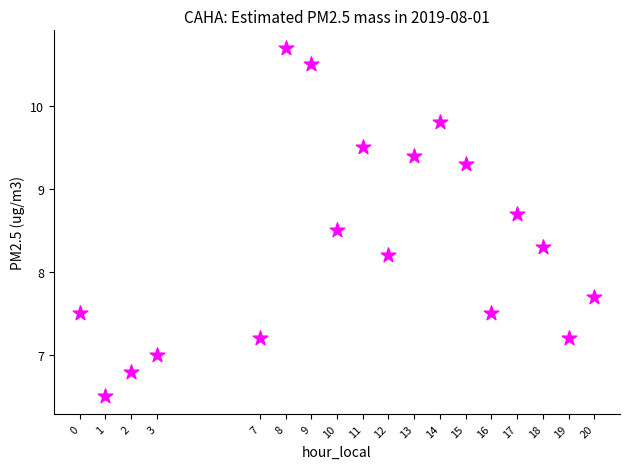

What Y value in the scatter plot is closest to 8?

8.2